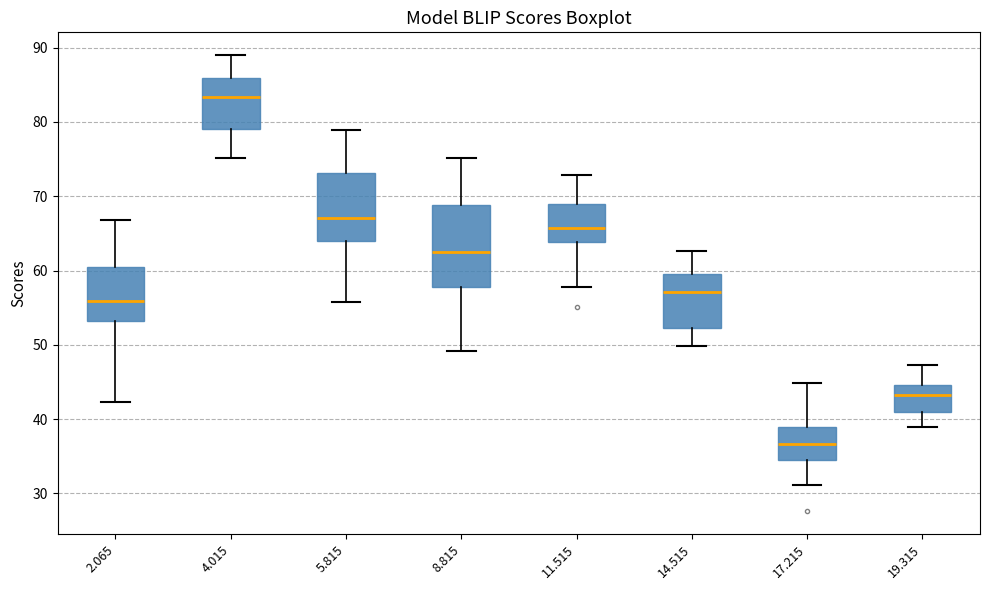

Reading left to right, read every box against the y-axis: the position of its median line, the range the box covers, and the ends of its whiskers. The values are not printed on the chart, so give them approximately, as read against the axis.

2.065: median 56, box 53 to 61, whiskers 42 to 67
4.015: median 83, box 79 to 86, whiskers 75 to 89
5.815: median 67, box 64 to 73, whiskers 56 to 79
8.815: median 62, box 58 to 69, whiskers 49 to 75
11.515: median 66, box 64 to 69, whiskers 58 to 73
14.515: median 57, box 52 to 60, whiskers 50 to 63
17.215: median 37, box 34 to 39, whiskers 31 to 45
19.315: median 43, box 41 to 45, whiskers 39 to 47